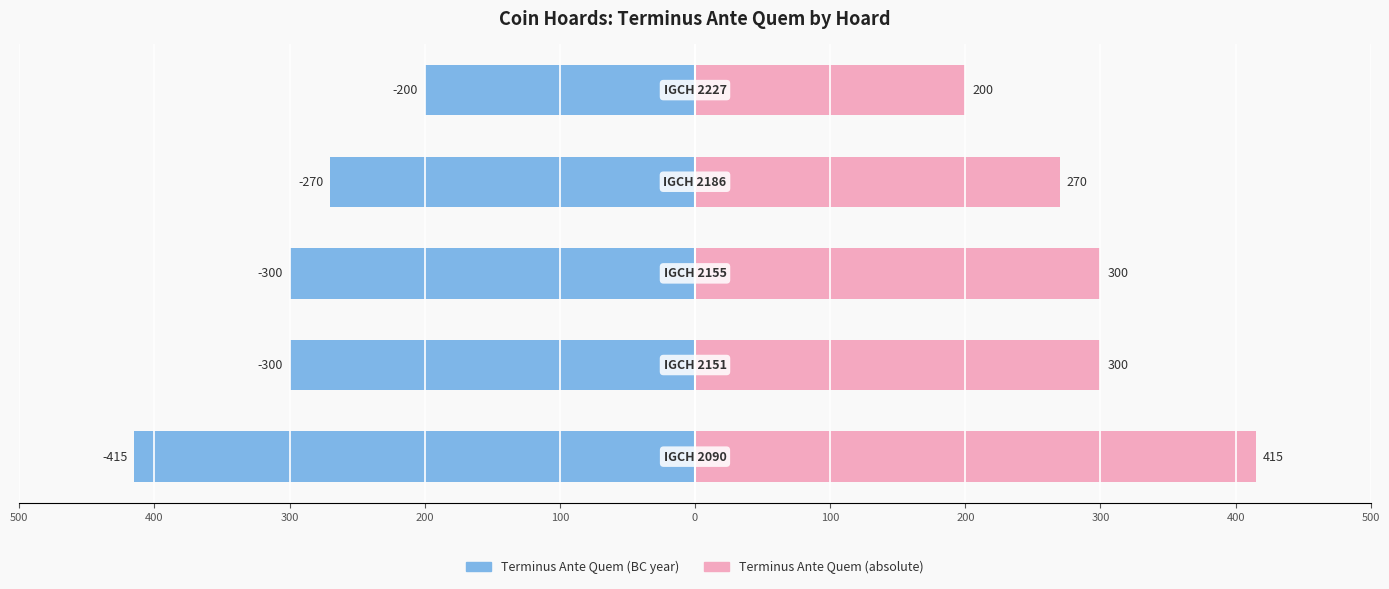

True or false: Terminus Ante Quem (abs) has a value of 418 at 300.

False